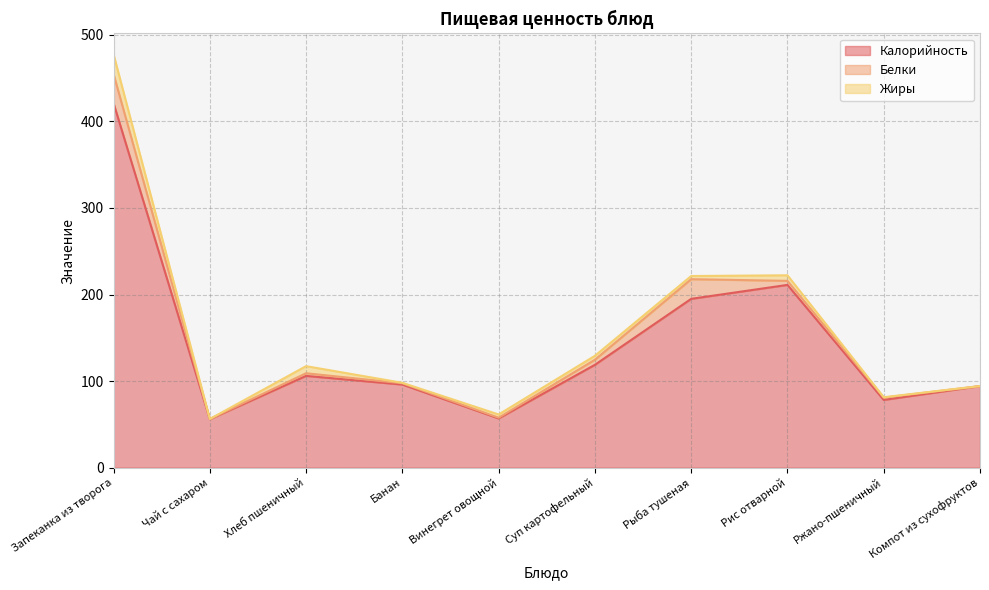

How many values in Жиры are above zero?

8